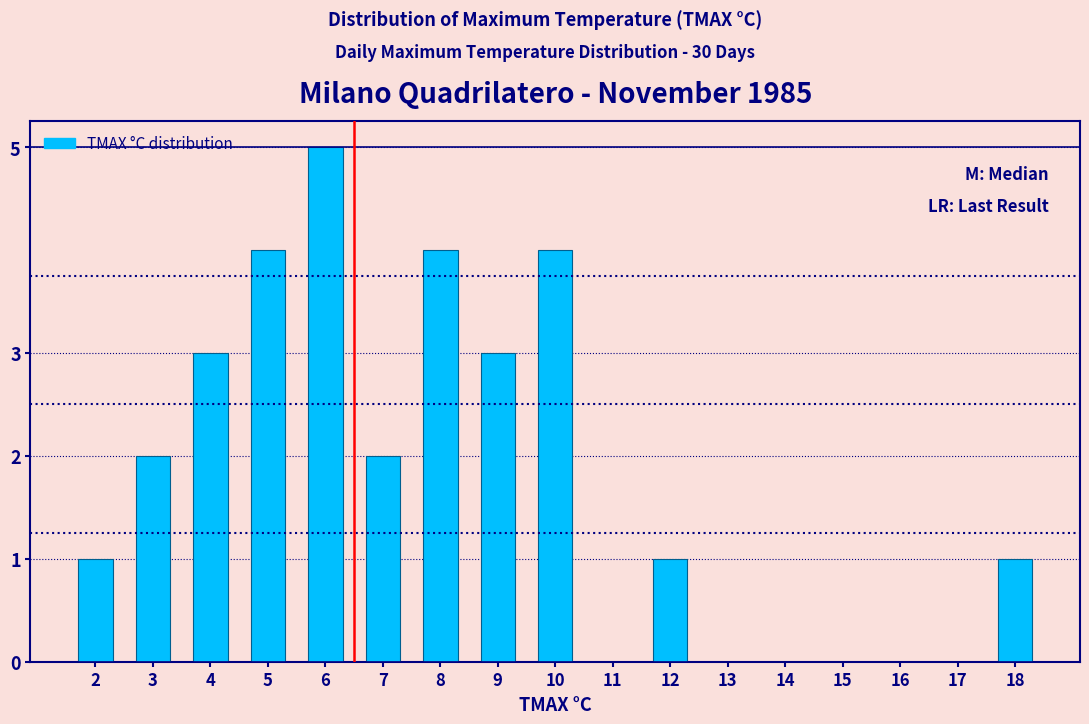

Reading left to right, list every bar in this chart as the range it spans on the x-axis followed by its height. The values are not printed on the chart, so give them approximately, as read against the axis.

1.5 to 2.5: 1
2.5 to 3.5: 2
3.5 to 4.5: 3
4.5 to 5.5: 4
5.5 to 6.5: 5
6.5 to 7.5: 2
7.5 to 8.5: 4
8.5 to 9.5: 3
9.5 to 10.5: 4
10.5 to 11.5: 0
11.5 to 12.5: 1
12.5 to 13.5: 0
13.5 to 14.5: 0
14.5 to 15.5: 0
15.5 to 16.5: 0
16.5 to 17.5: 0
17.5 to 18.5: 1